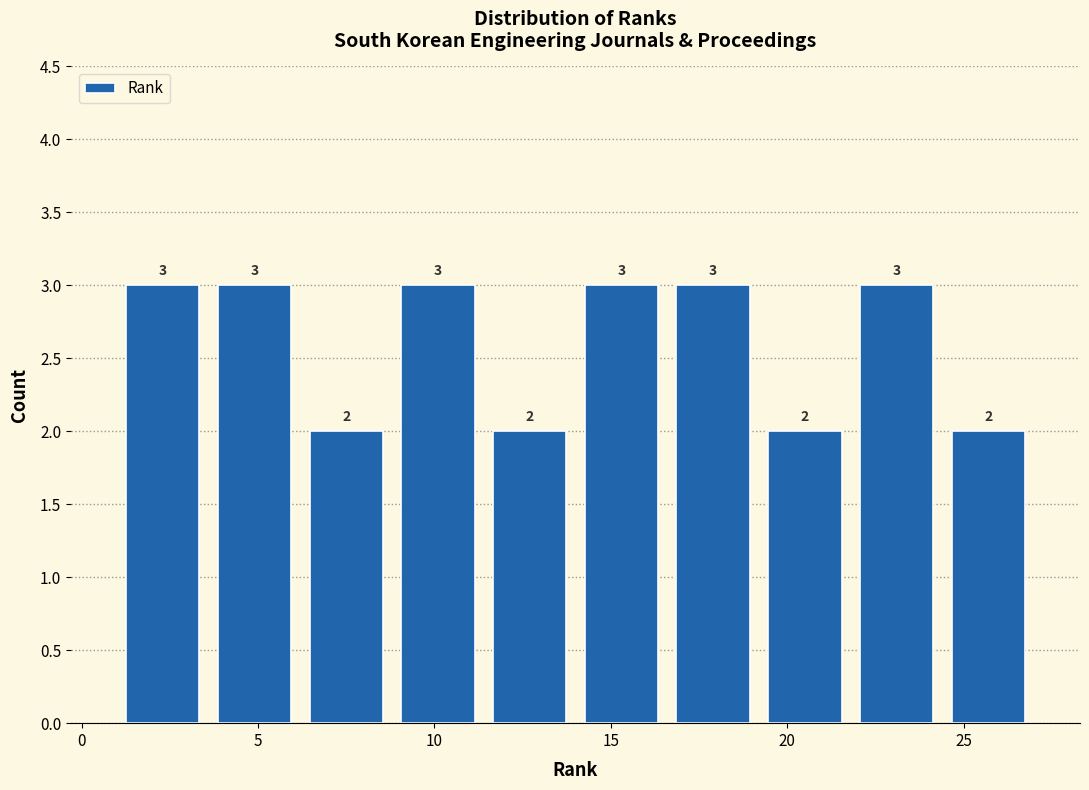

Reading left to right, list every bar in this chart as the range it spans on the x-axis followed by its height. The bar edges are not printed on the chart, so give them approximately, as read against the axis.

1.0 to 3.6: 3
3.6 to 6.2: 3
6.2 to 8.8: 2
8.8 to 11.4: 3
11.4 to 14.0: 2
14.0 to 16.6: 3
16.6 to 19.2: 3
19.2 to 21.8: 2
21.8 to 24.4: 3
24.4 to 27.0: 2